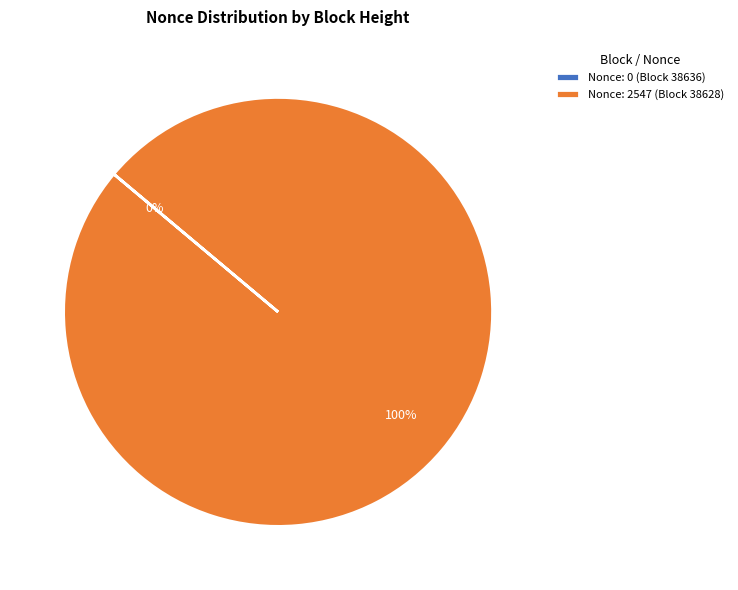

What is the change in value from 38636 to 38628?

+2547